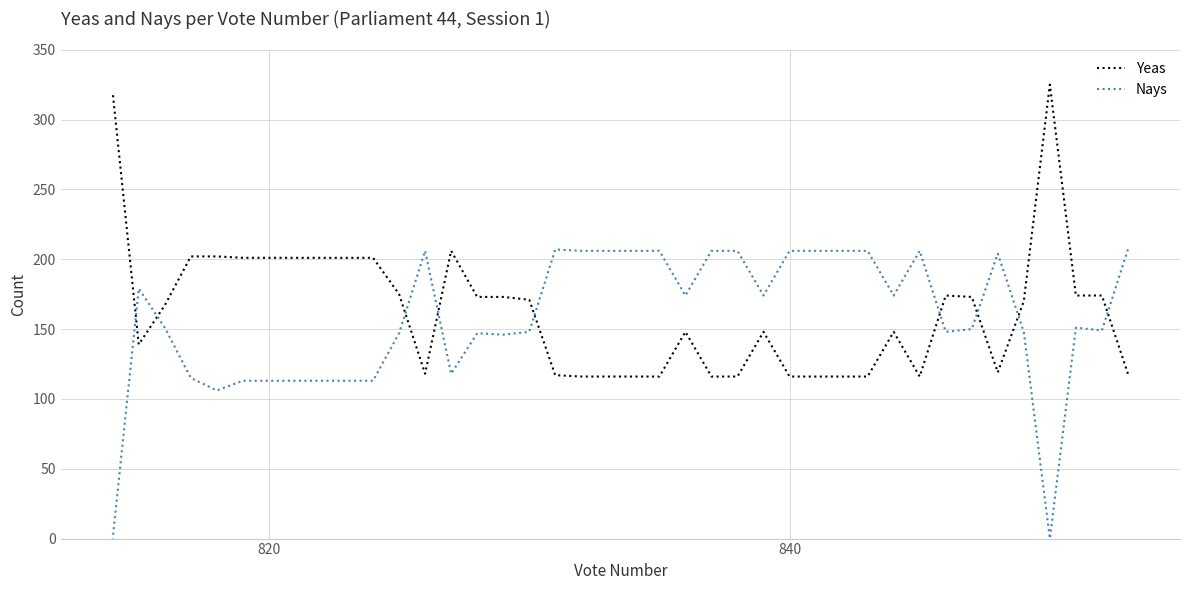

The value of Nays at 37 is 231. True or false?

False